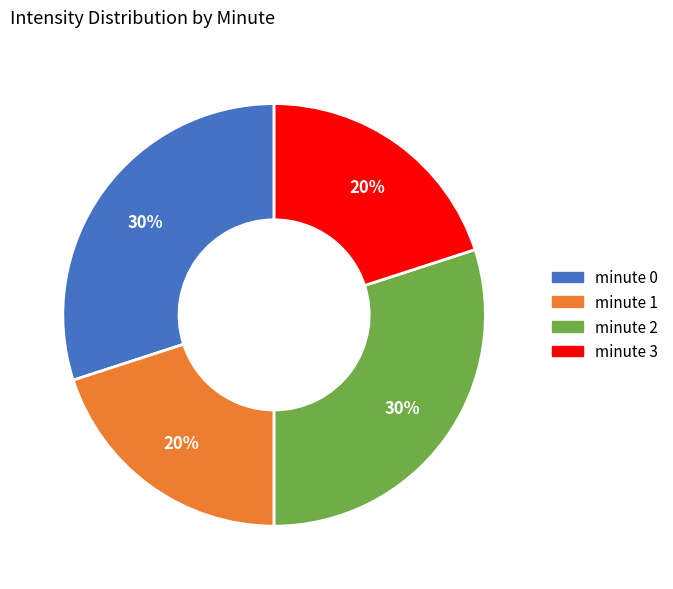

Between minute 1 and minute 2, which is larger?

minute 2